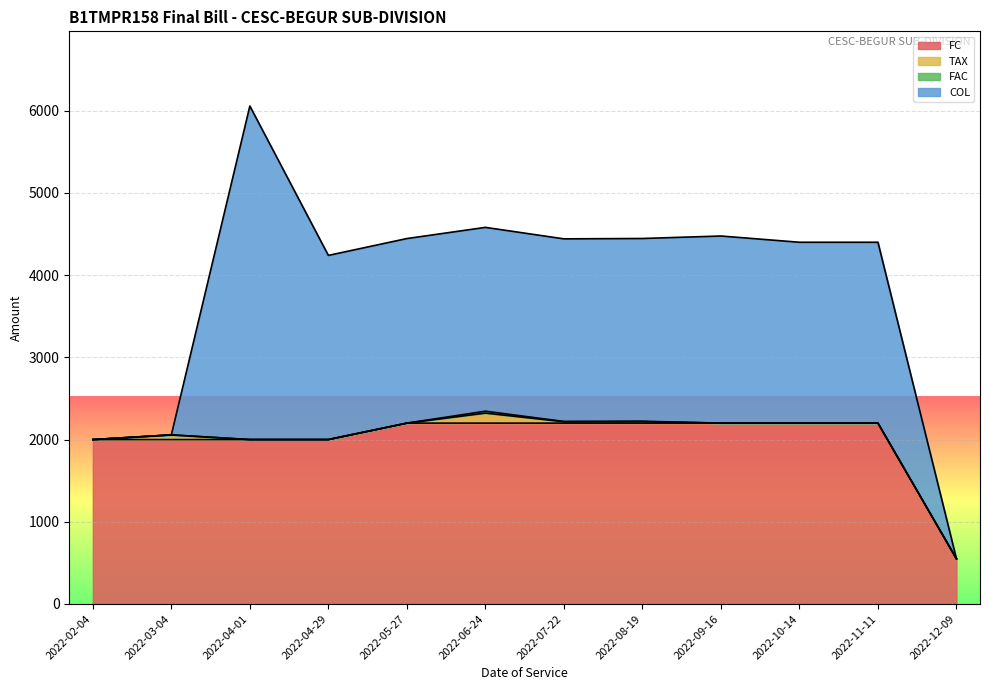

Is it true that FC equals 2871.5 at 2022-10-14?

False